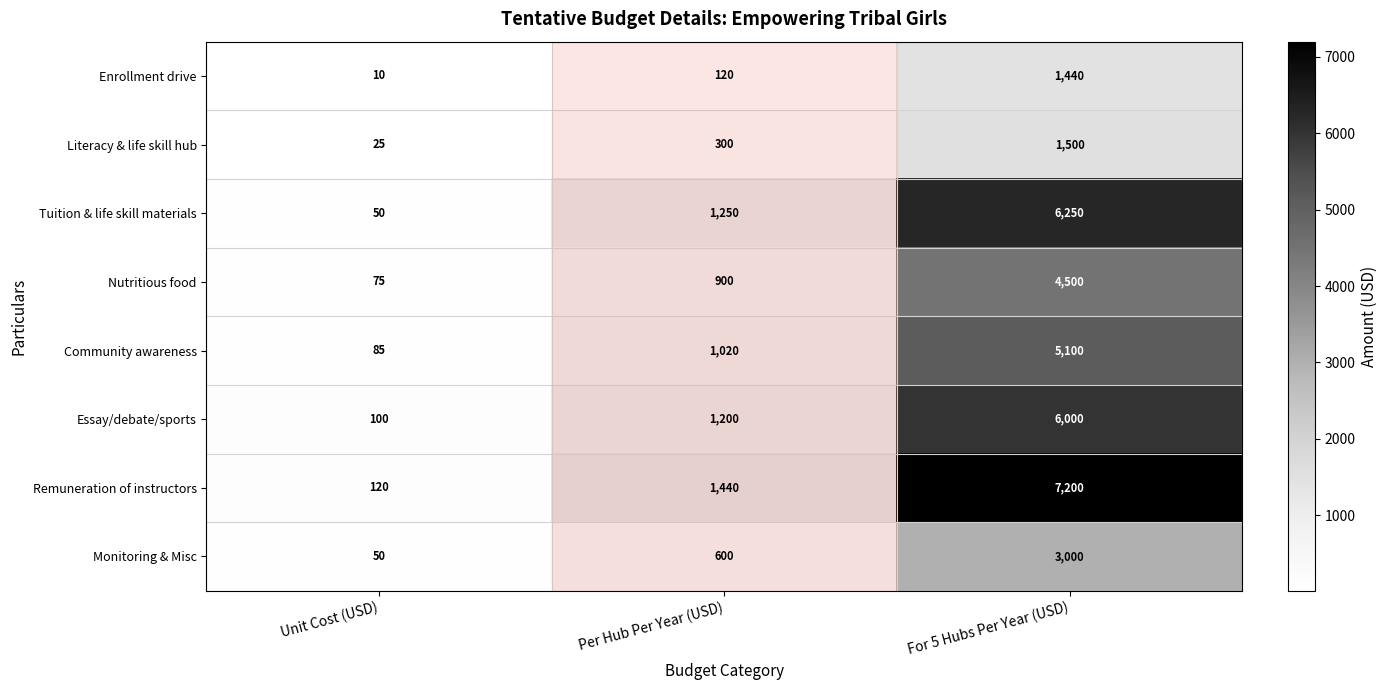

At which label is Essay/debate/sports closest to 3050?

Per Hub Per Year (USD)